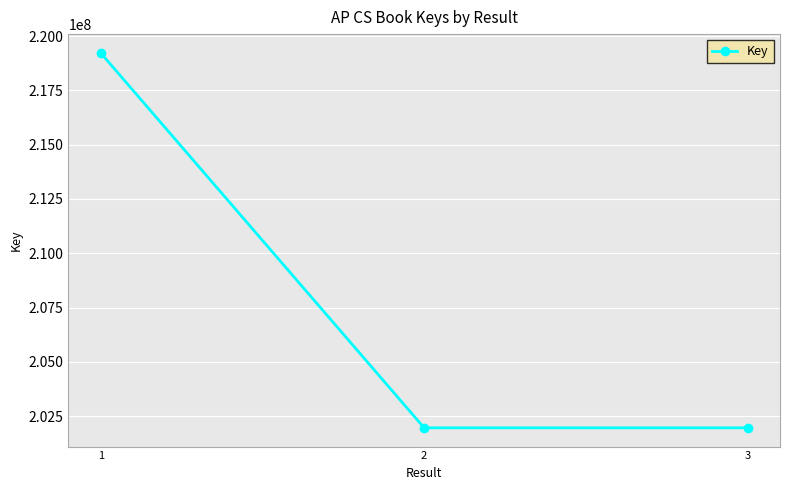

Between 2 and 1, which is larger?

1